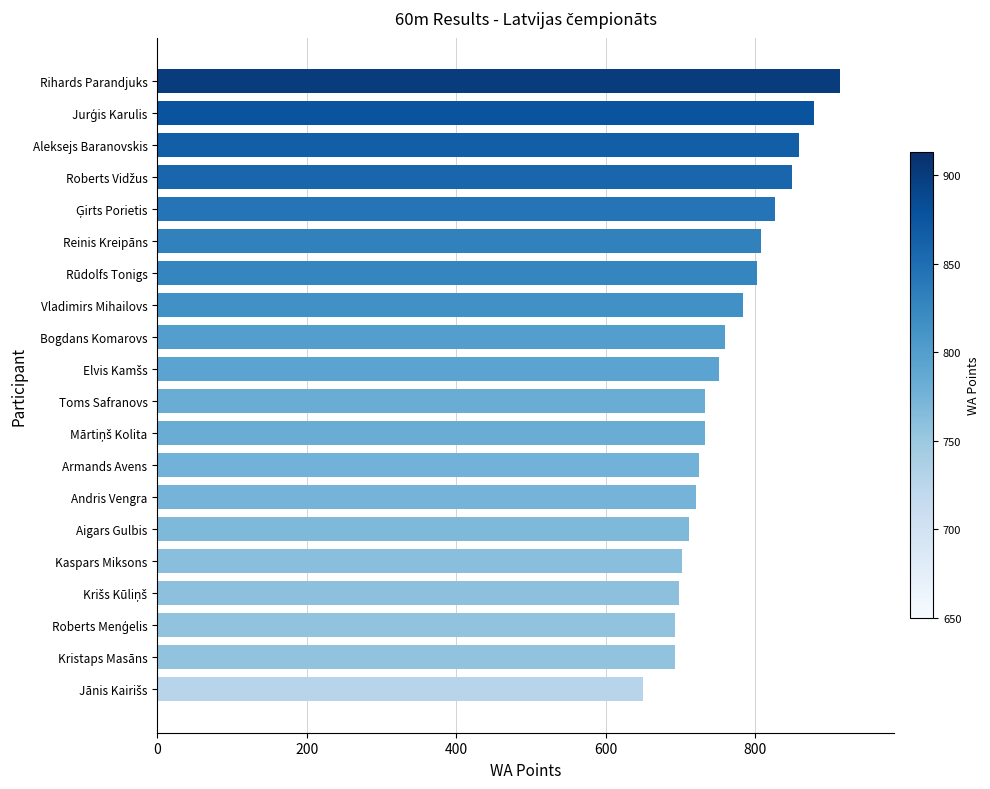

Read the value at Rihards Parandjuks, to the nearest 50.

900